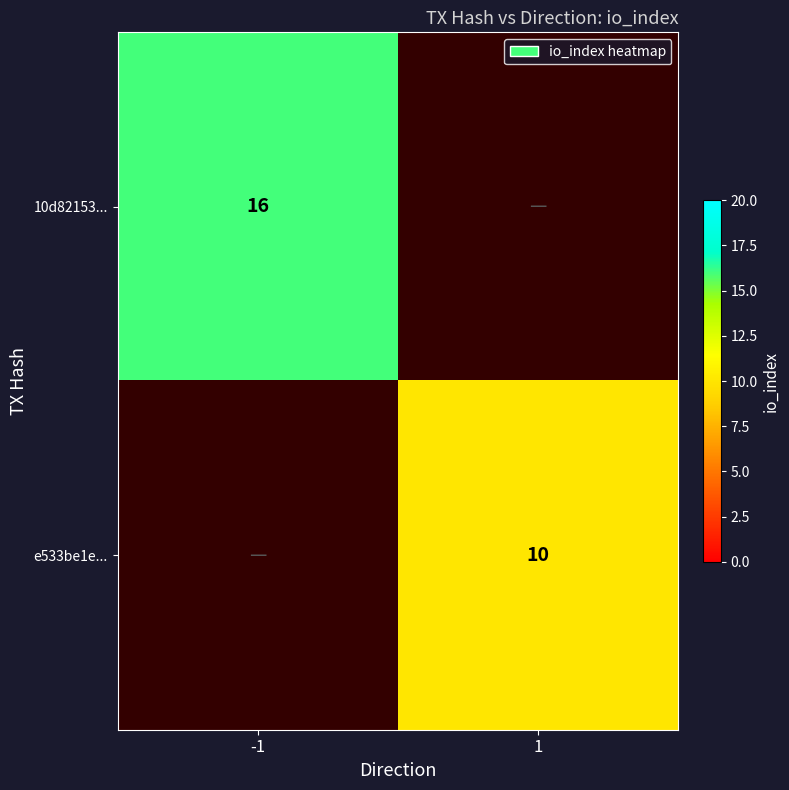

Is the value of 10d82153... at -1 greater than the value of e533be1e... at 1?

Yes